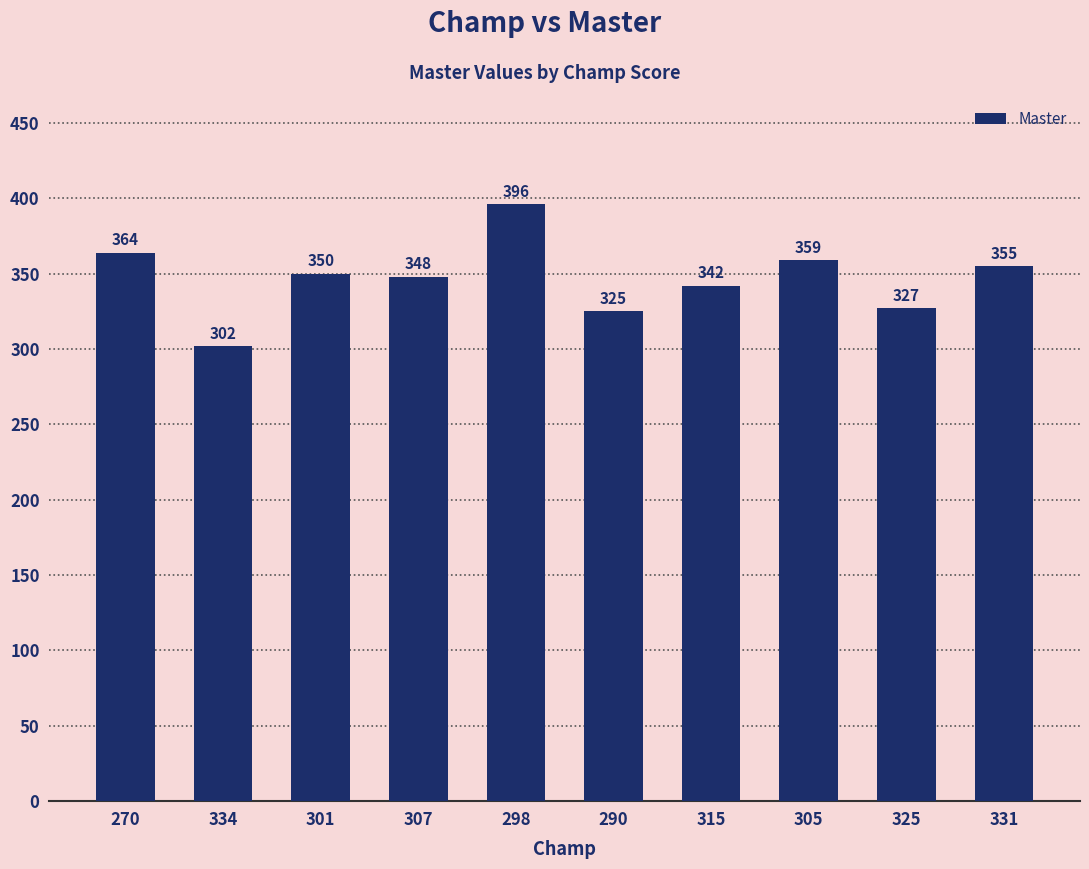

What is the difference between the values at 290 and 315?

17